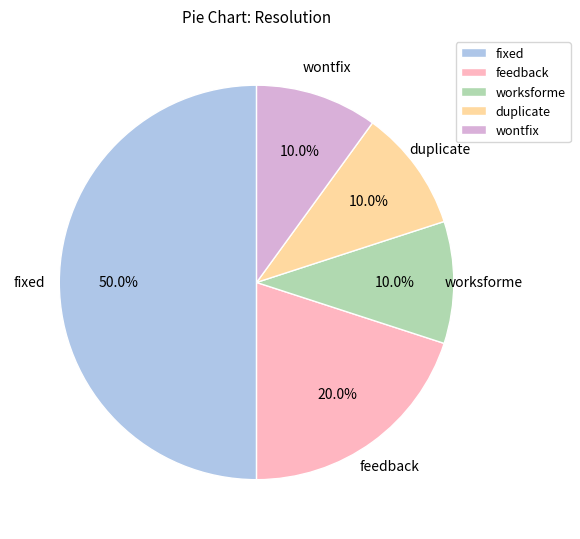

Which slice is the largest?

fixed